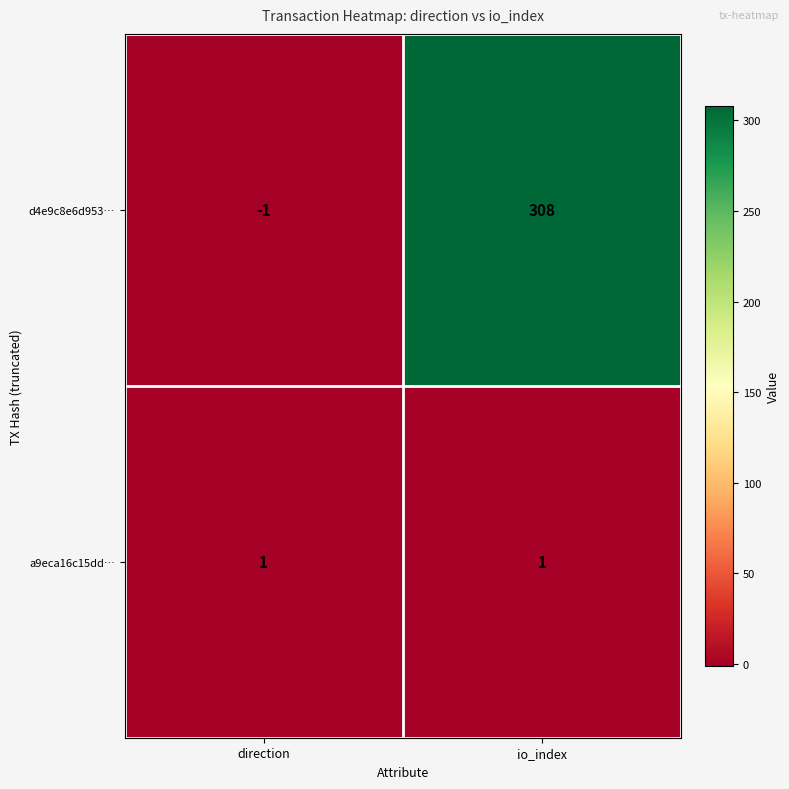

How many series are shown in this chart?

2